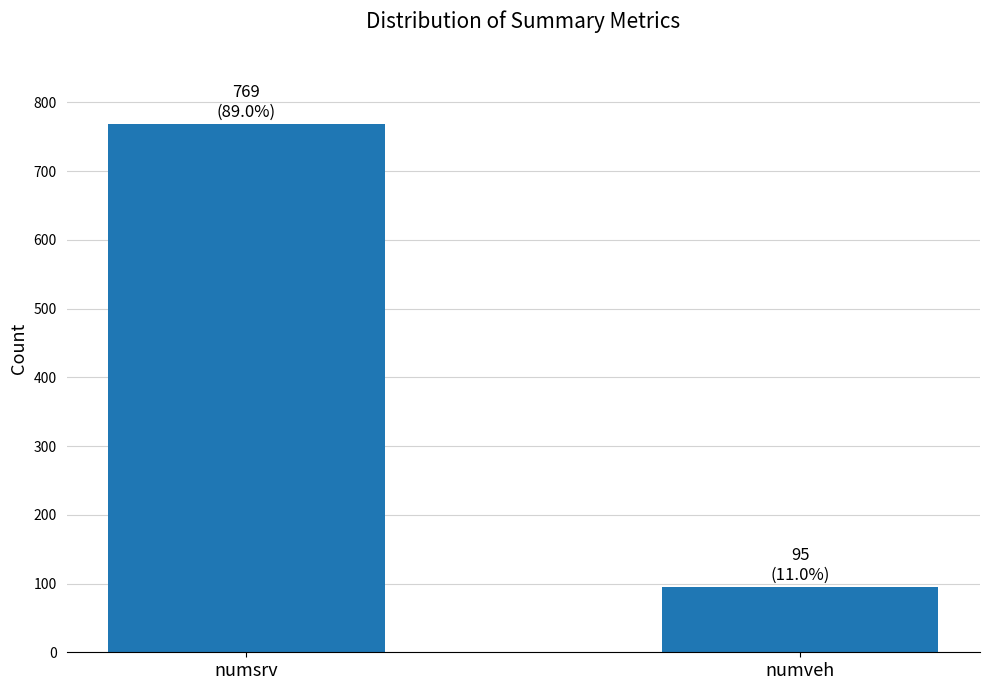

At which category does the chart reach its minimum across all series?

numveh